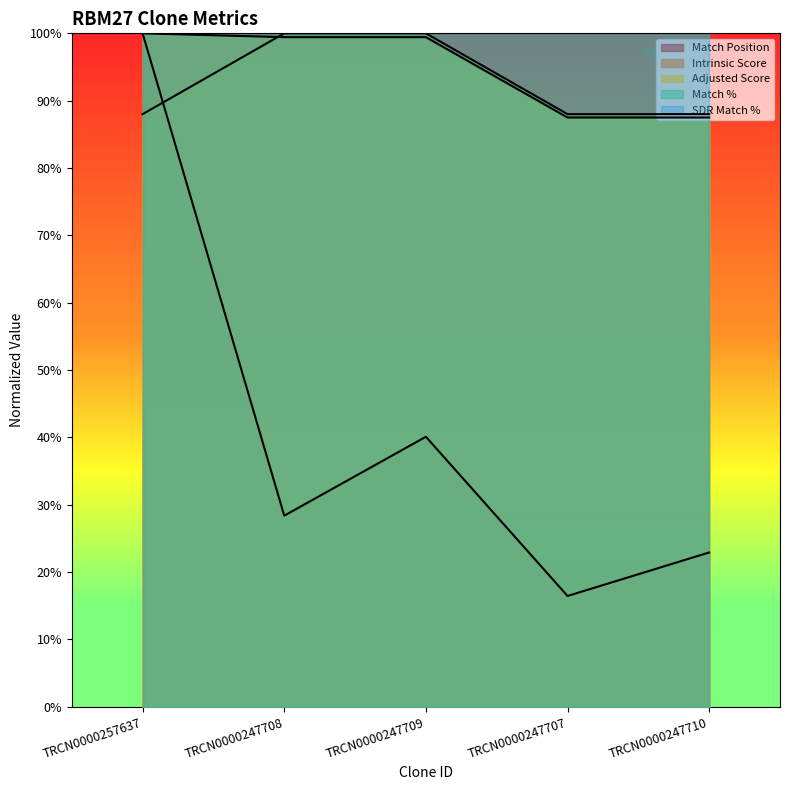

Reading left to right, what are all the values shown in this chart?

Match Position: 100.0	28.4	40.1	16.5	22.9
Adjusted Score: 100.0	99.4	99.4	87.5	87.5
Intrinsic Score: 88.0	100.0	100.0	88.0	88.0